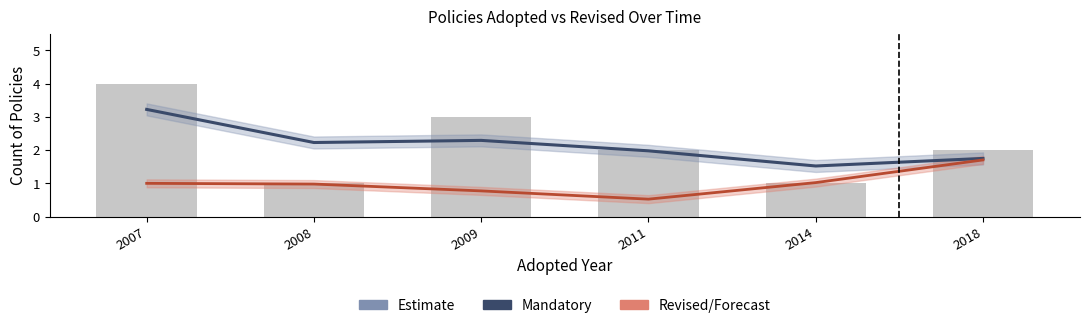

What is the sum of the Voluntary/Revised values at 2009 and 2008?

1.8